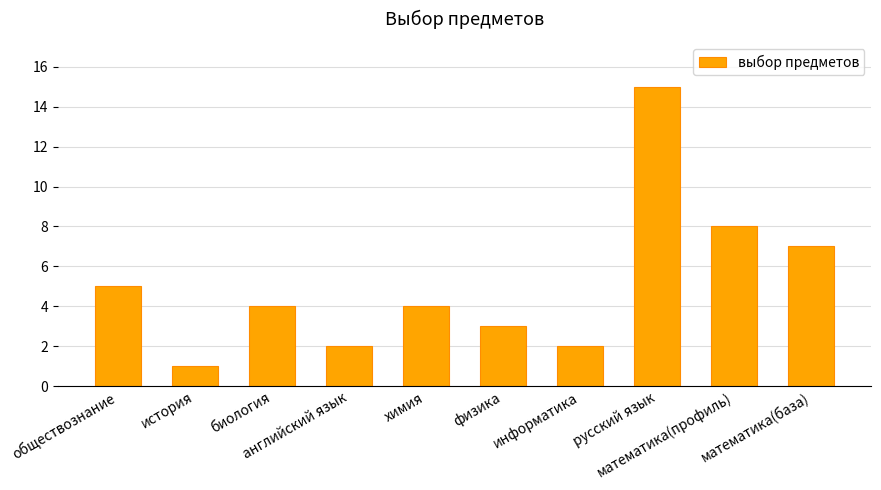

What is the change in value from химия to информатика?

-2